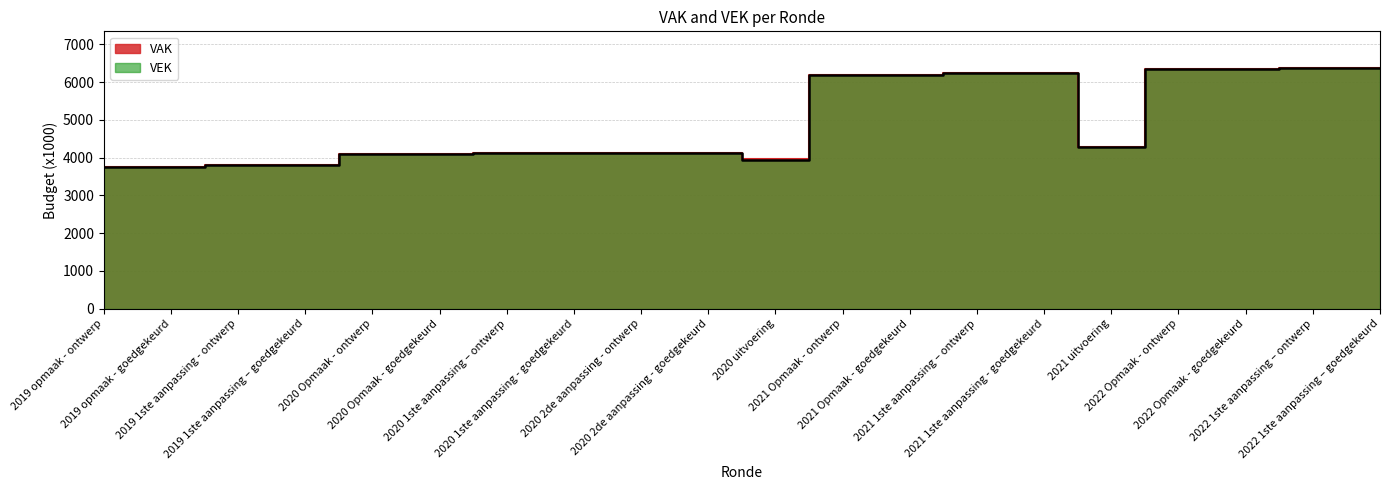

At which category is the sum across all series the highest?

2022 1ste aanpassing – ontwerp